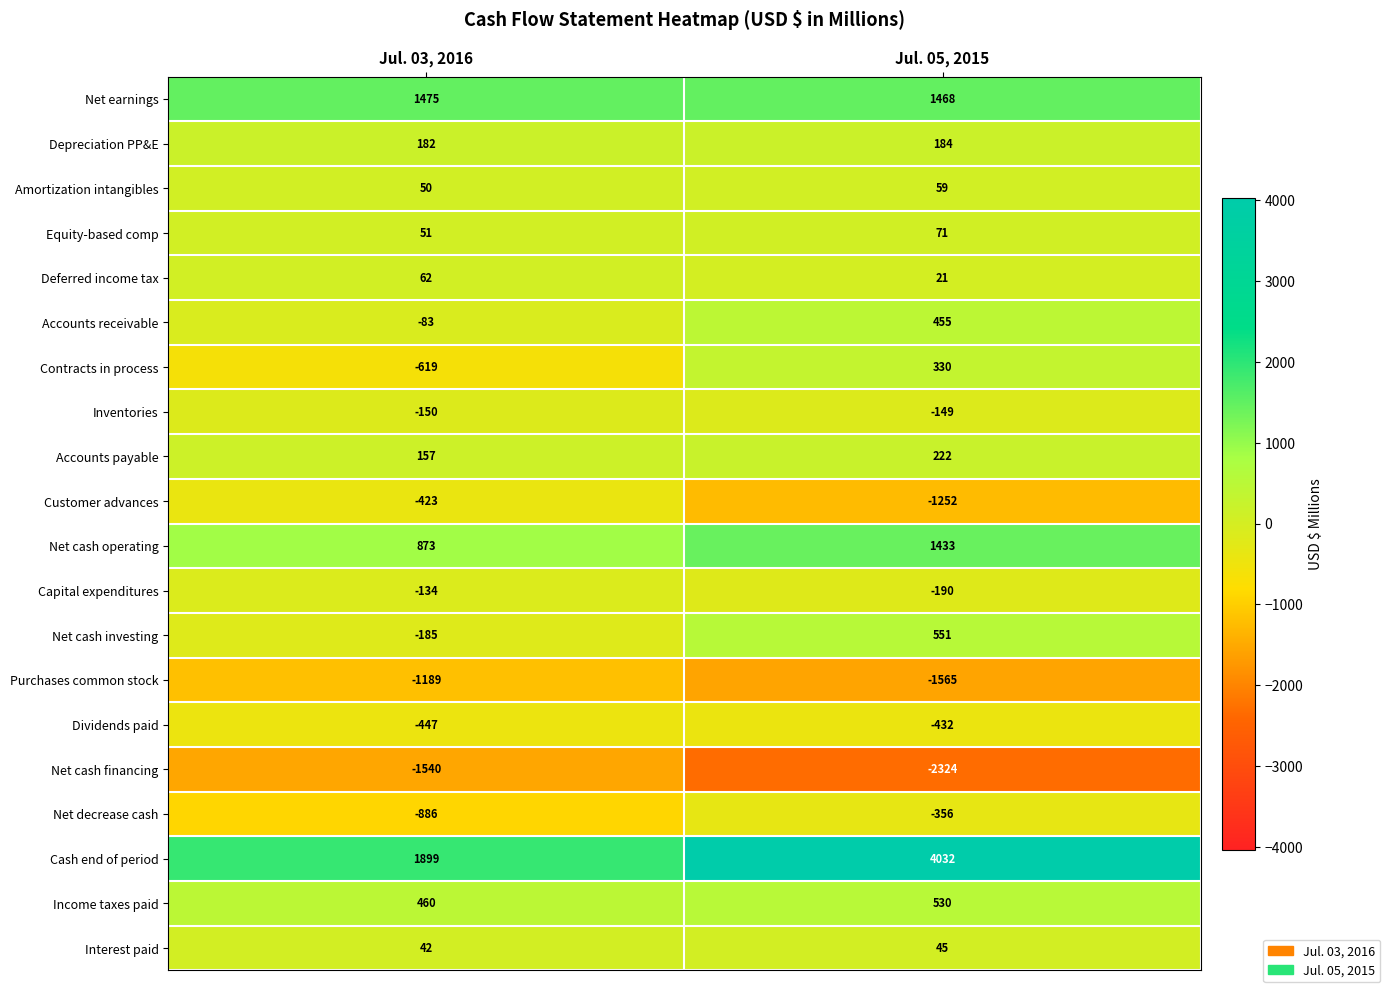

Between Jul. 03, 2016 and Jul. 05, 2015, which series saw the biggest shift?

Cash end of period